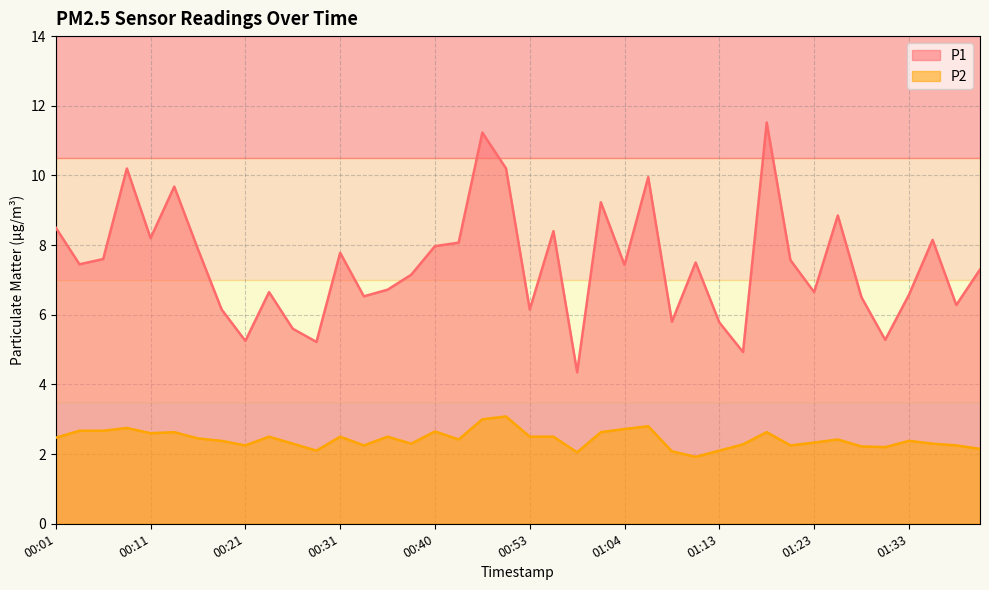

True or false: P1 and P2 cross at least once.

False